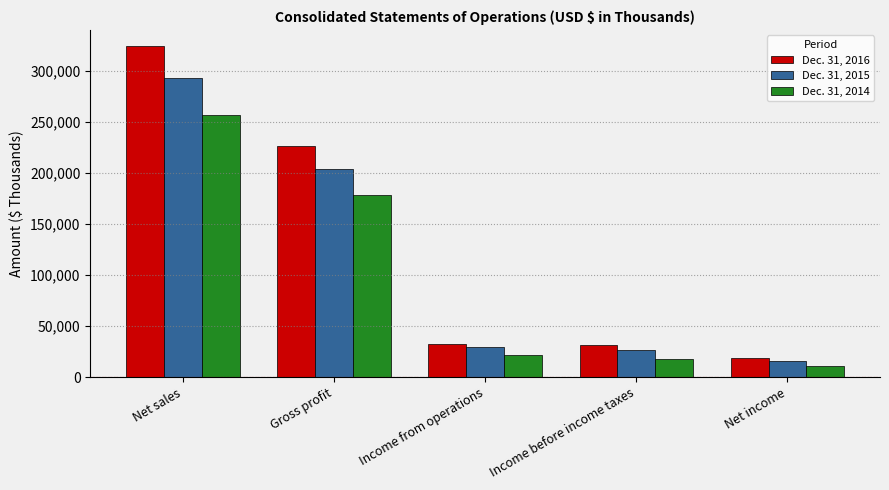

What is the sum of the Dec. 31, 2016 values at Net sales and Income from operations?

357070